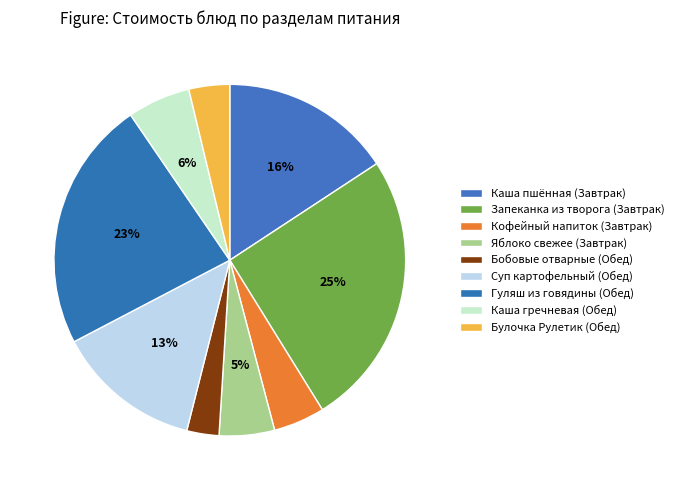

Is it true that Булочка Рулетик (Обед) is 4% of the pie?

True